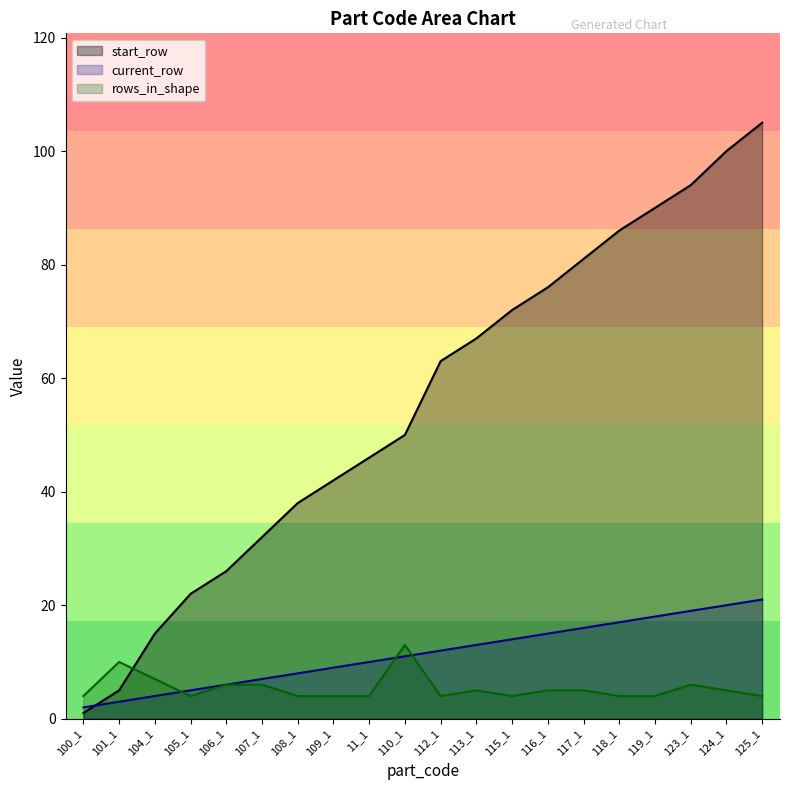

Between 118_1 and 105_1, which is larger?

118_1